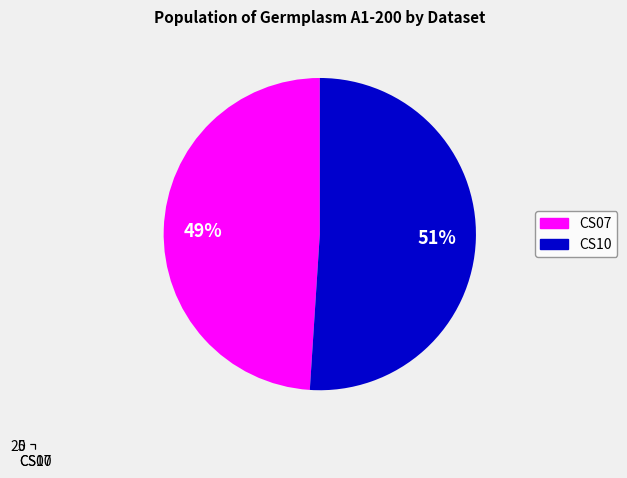

Count the number of slices in the pie.

2